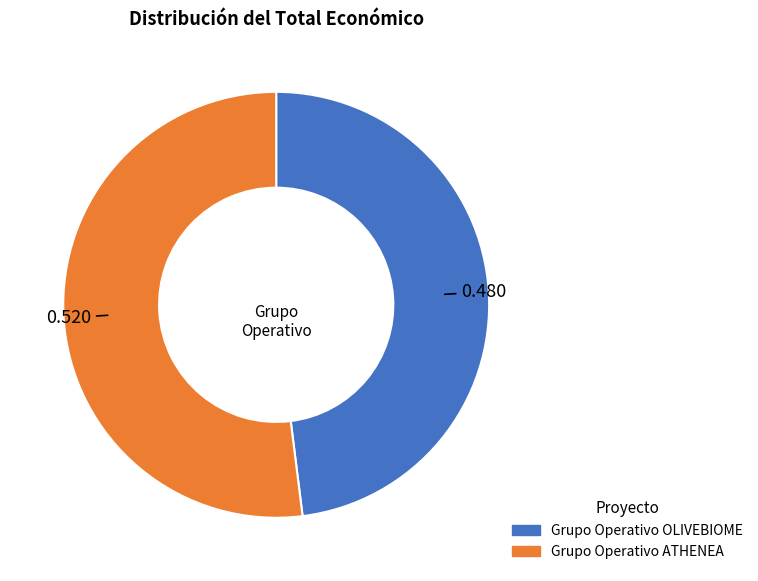

Combined, do Grupo Operativo ATHENEA and Grupo Operativo OLIVEBIOME account for over 50%?

Yes